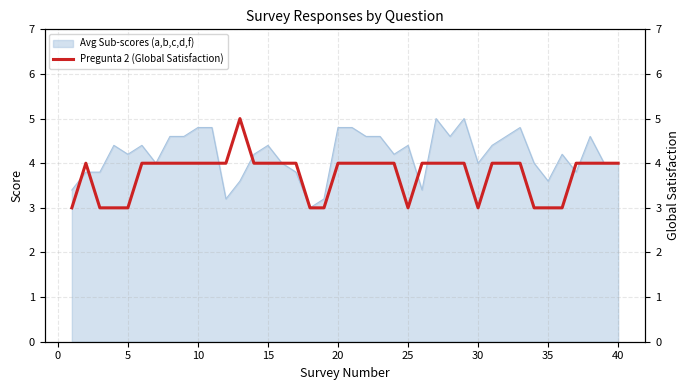

How many values exceed 4?

1